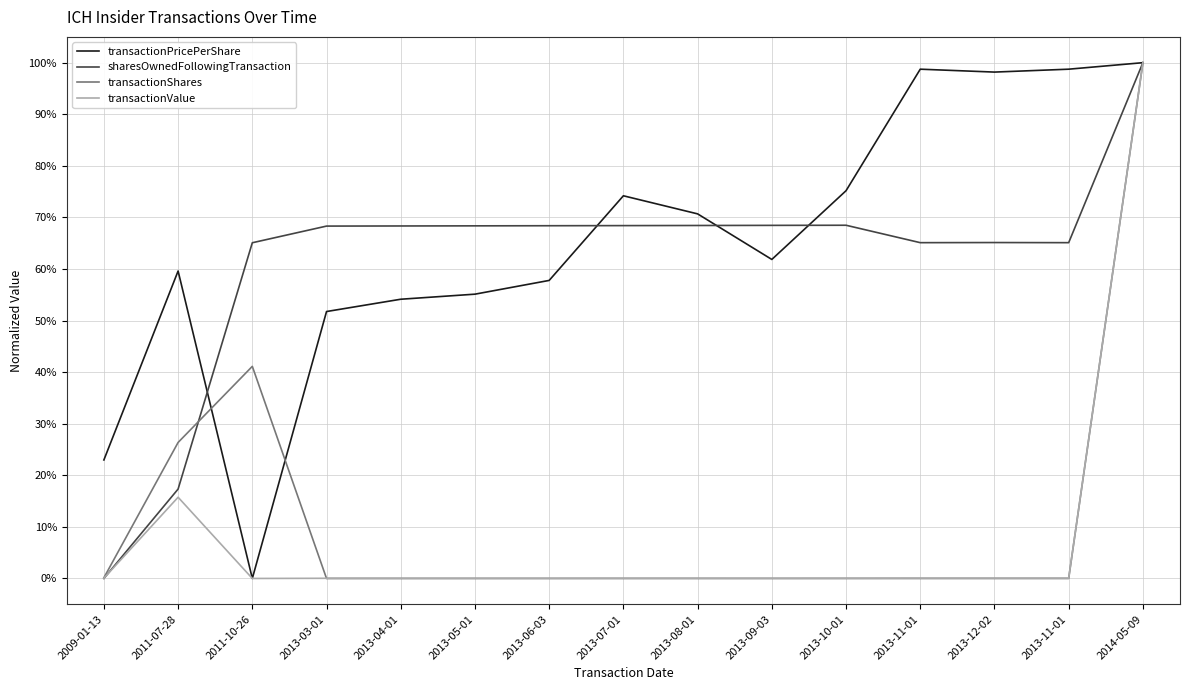

Reading right to left, list all the values displayed in this chart.

transactionPricePerShare: 1.0	1.0	1.0	1.0	0.8	0.6	0.7	0.7	0.6	0.6	0.5	0.5	0.0	0.6	0.2
sharesOwnedFollowingTransaction: 1.0	0.7	0.7	0.7	0.7	0.7	0.7	0.7	0.7	0.7	0.7	0.7	0.7	0.2	0.0
transactionShares: 1.0	0.0	0.0	0.0	0.0	0.0	0.0	0.0	0.0	0.0	0.0	0.0	0.4	0.3	0.0
transactionValue: 1.0	0.0	0.0	0.0	0.0	0.0	0.0	0.0	0.0	0.0	0.0	0.0	0.0	0.2	0.0